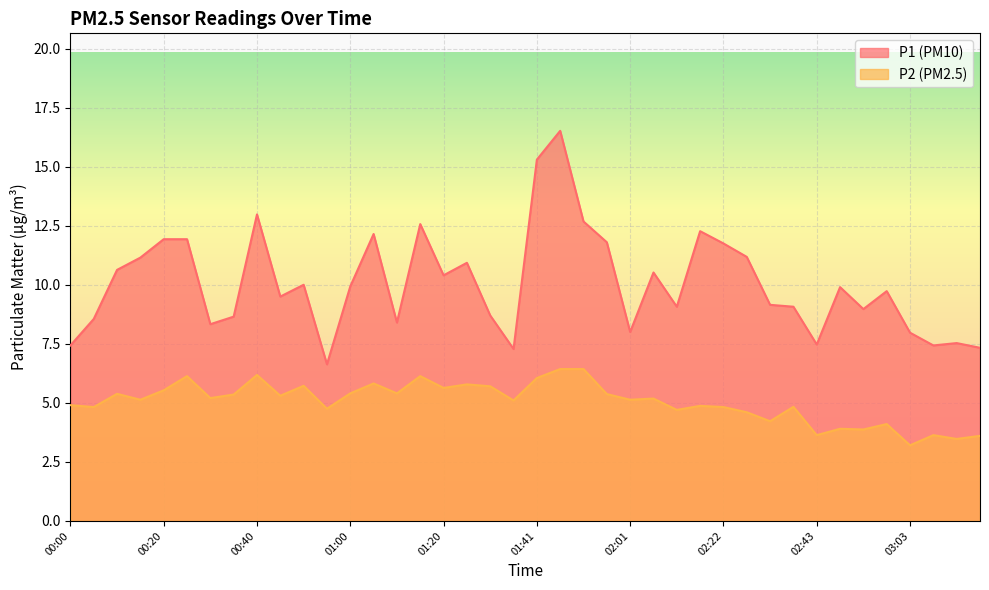

At 02:06, list the series in order from smallest to largest.

P2, P1